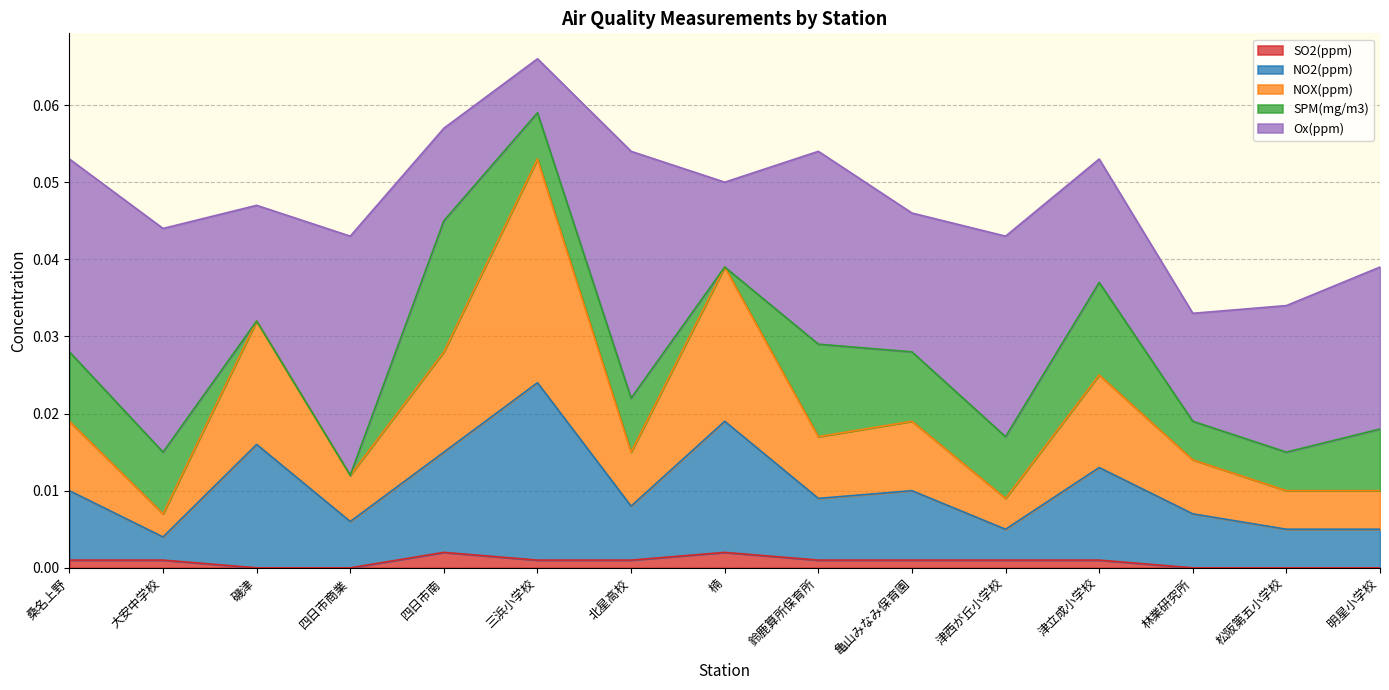

The NO2(ppm) series shows 0.0 at 大安中学校. True or false?

True